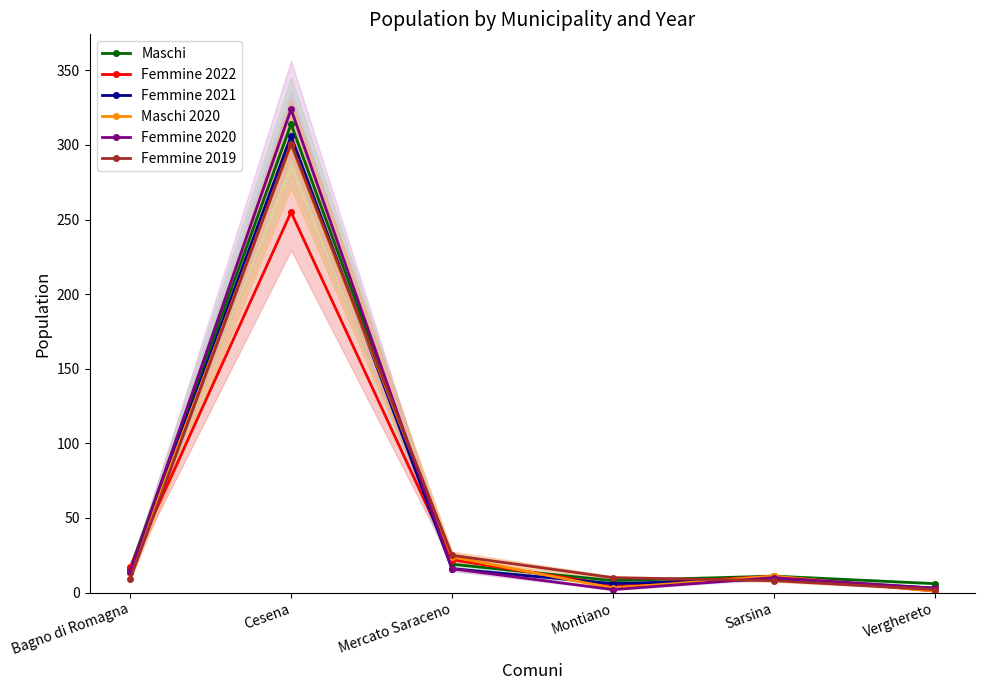

Reading left to right, what are all the values shown in this chart?

Maschi: Bagno di Romagna=16	Cesena=314	Mercato Saraceno=19	Montiano=8	Sarsina=11	Verghereto=6
Femmine 2022: Bagno di Romagna=17	Cesena=255	Mercato Saraceno=22	Montiano=5	Sarsina=11	Verghereto=1
Femmine 2021: Bagno di Romagna=14	Cesena=306	Mercato Saraceno=16	Montiano=6	Sarsina=9	Verghereto=3
Maschi 2020: Bagno di Romagna=13	Cesena=300	Mercato Saraceno=24	Montiano=3	Sarsina=11	Verghereto=1
Femmine 2020: Bagno di Romagna=14	Cesena=324	Mercato Saraceno=16	Montiano=2	Sarsina=10	Verghereto=3
Femmine 2019: Bagno di Romagna=9	Cesena=301	Mercato Saraceno=25	Montiano=10	Sarsina=8	Verghereto=2